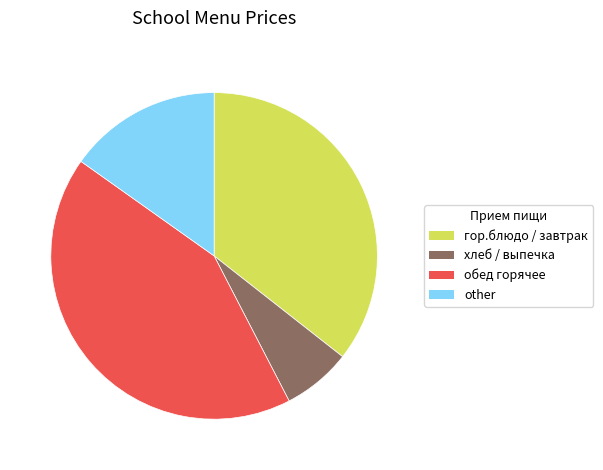

Is it true that хлеб / выпечка is 1% of the pie?

False